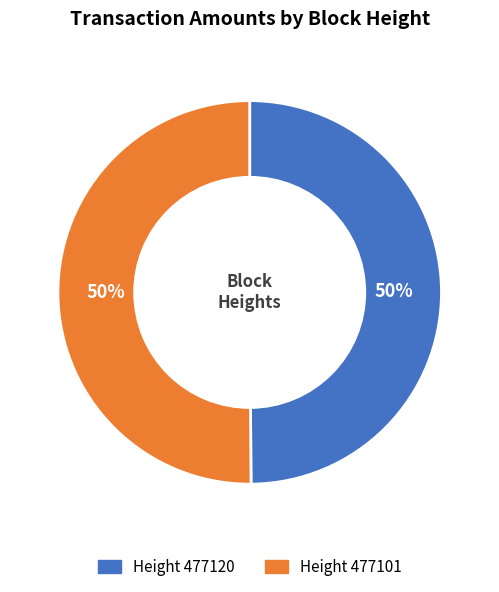

To the nearest percent, what is the average slice percentage?

50%